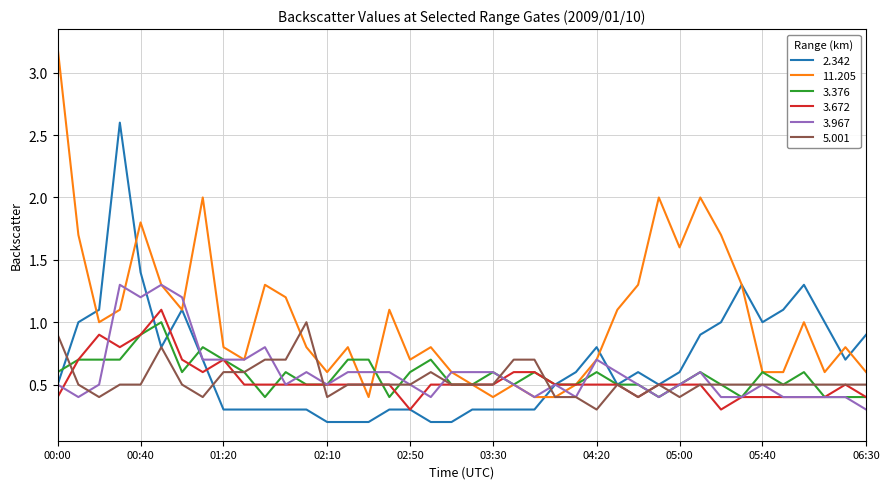

Which series has the largest total across all categories?

11.205